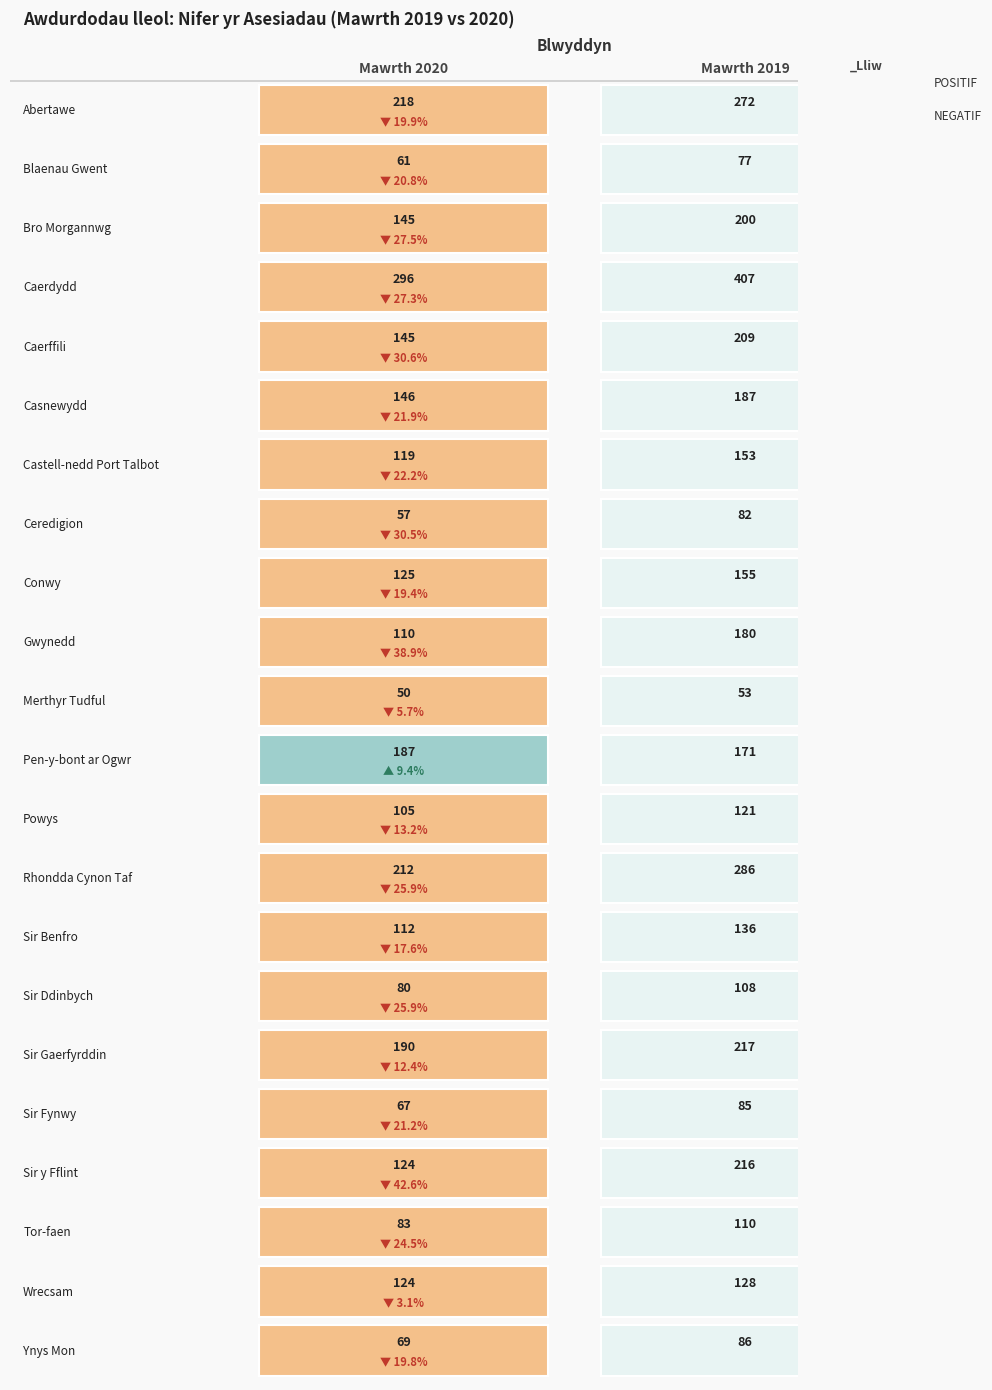

Is the value of Gwynedd at 0 greater than the value of Ynys Mon at 0?

Yes